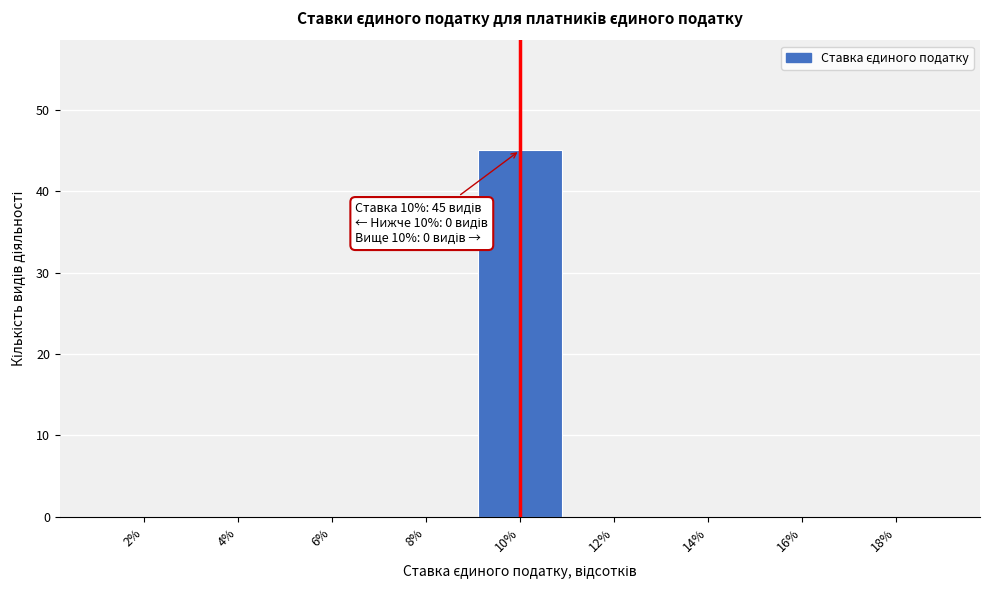

Over which range of the x-axis is the bar tallest?

9 to 11